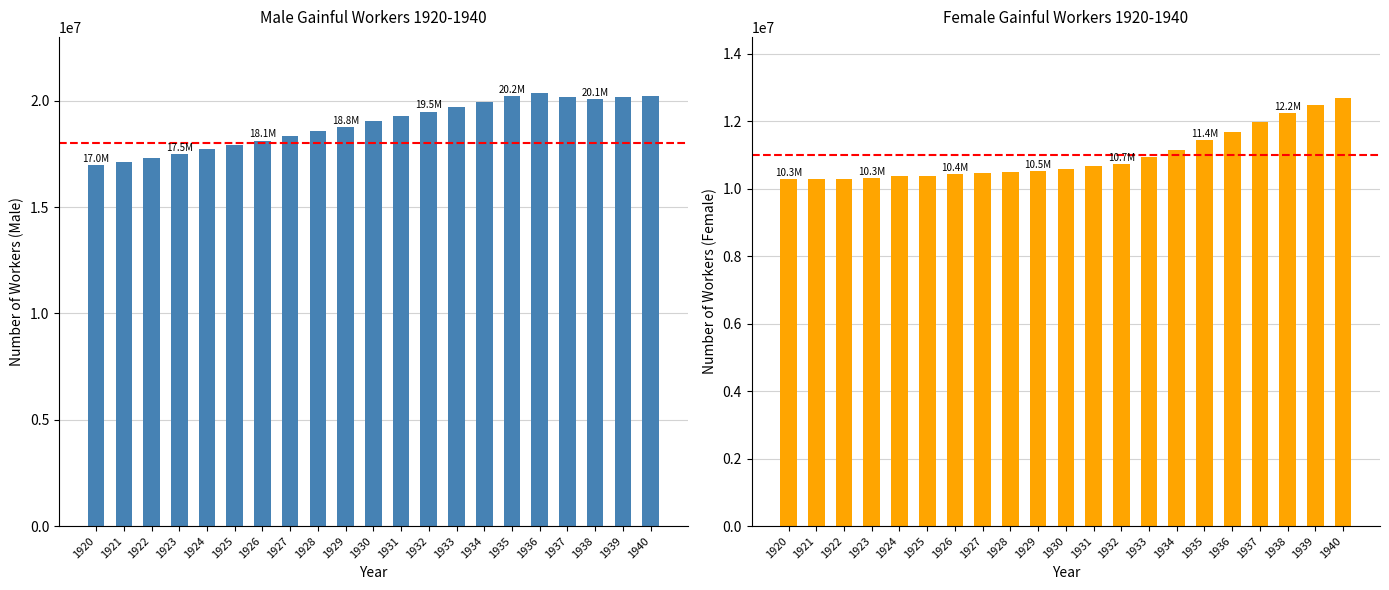

At 1924, list the series in order from smallest to largest.

Female Workers (Total), Male Workers (Total)